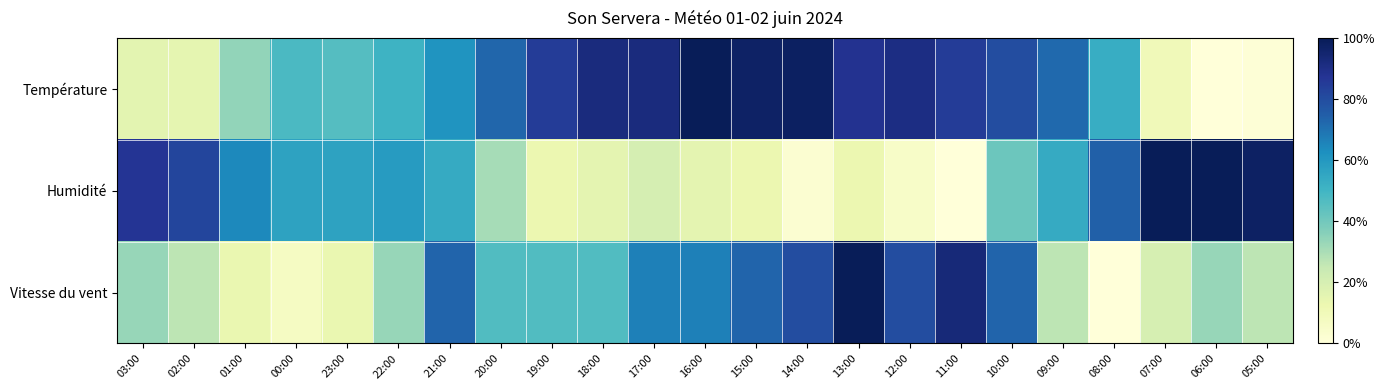

What is the difference between the highest and lowest values at 02:00?

0.7